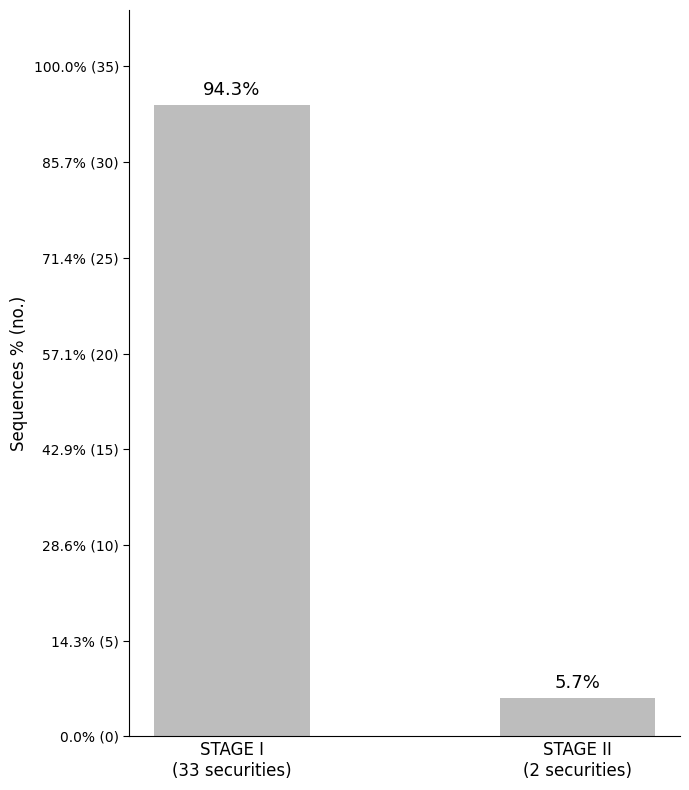

Count the values in the range 2 to 33.

2